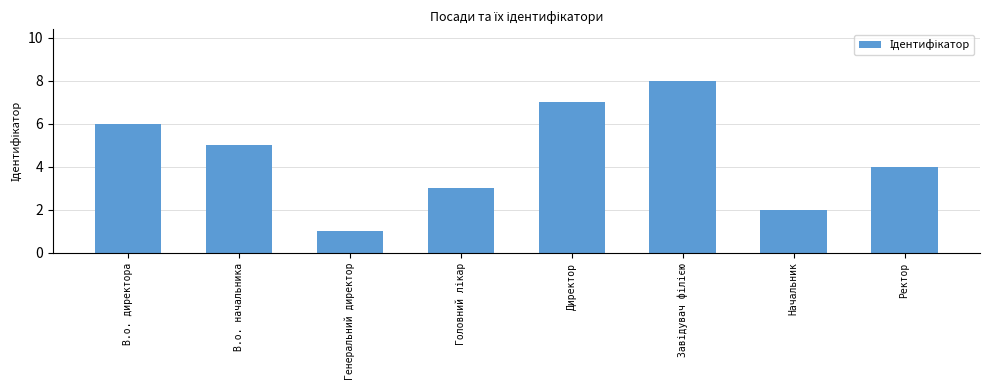

At which label is the value closest to 4?

Ректор